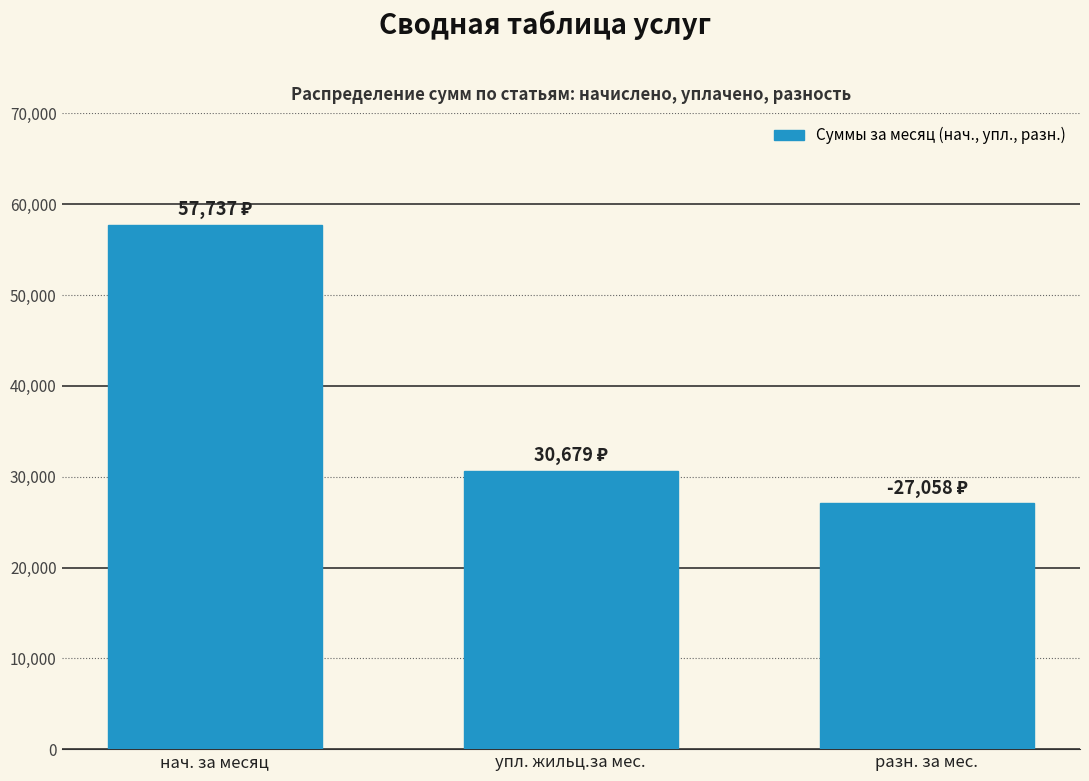

Approximately how many times larger is the value at разн. за мес. compared to упл. жильц.за мес.?

0.9